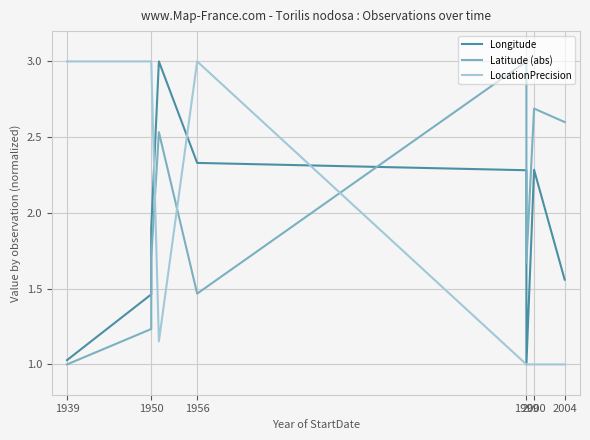

What is the minimum value for Longitude?

1.0